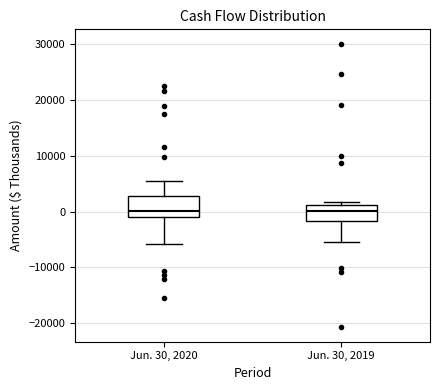

Where is the upper edge of the box for Jun. 30, 2019 on the y-axis? The values are not printed on the chart, so give them approximately, as read against the axis.

1000